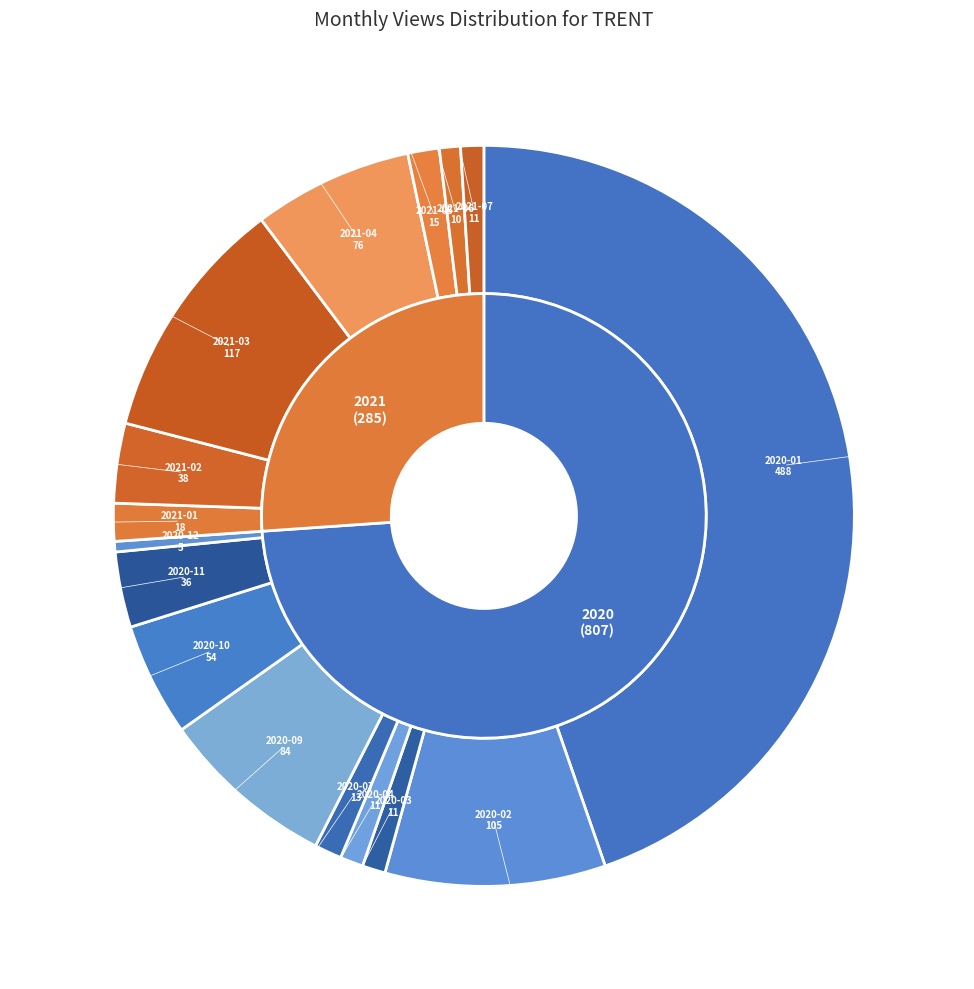

What percentage do 2020-01 and 2021-06 together represent?

45.6%